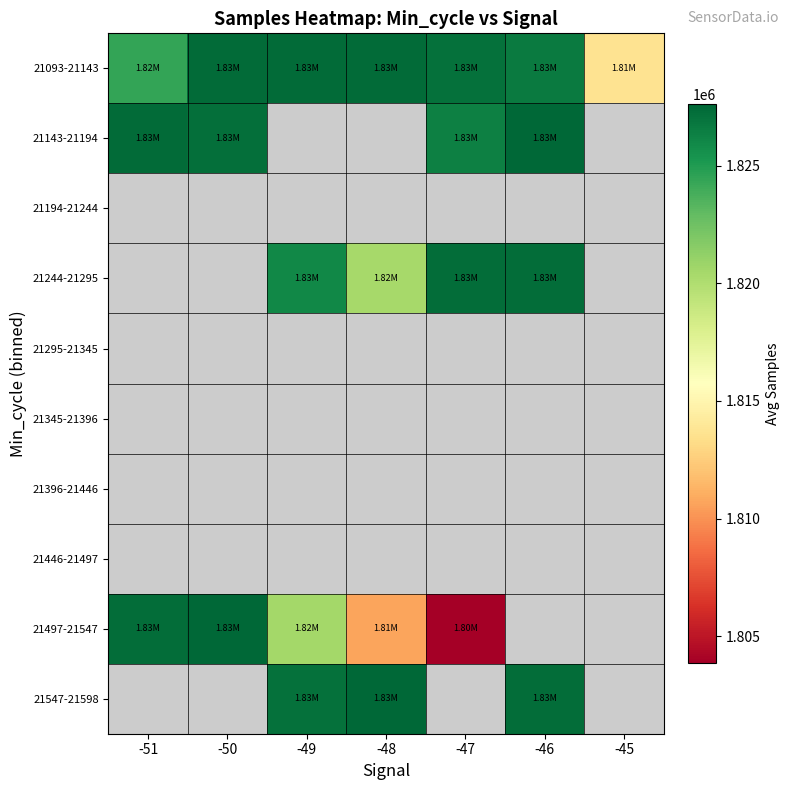

Which category has the lowest value across all series?

-47